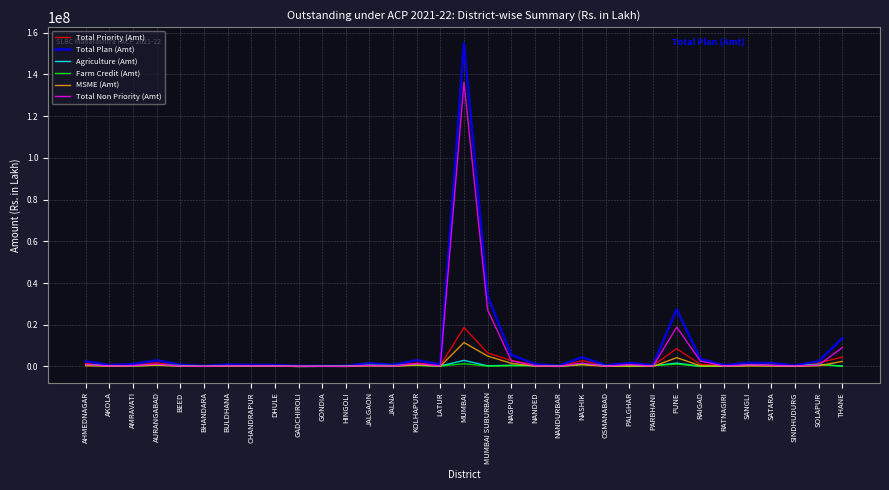

What is the maximum value shown in the chart?

154911227.4